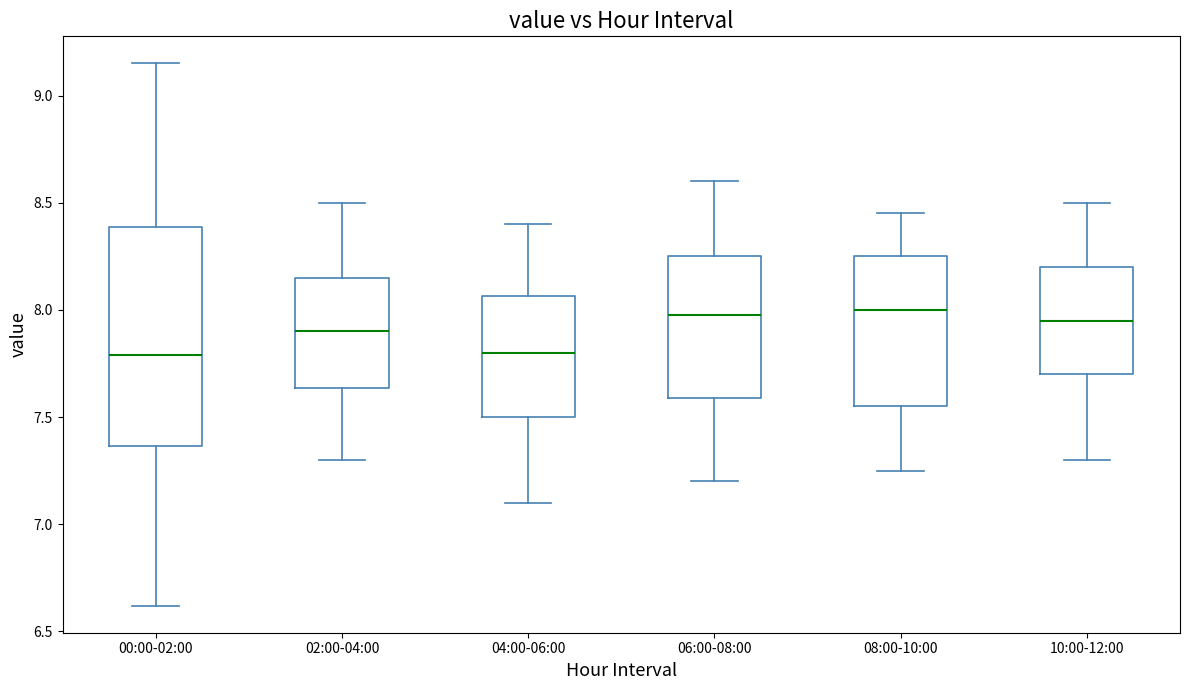

Reading left to right, transcribe this box plot: for each box, give where its median line is, the range the box spans, and where its two whiskers end, as read against the y-axis. The values are not printed on the chart, so give them approximately, as read against the axis.

00:00-02:00: median 7.80, box 7.35 to 8.40, whiskers 6.60 to 9.15
02:00-04:00: median 7.90, box 7.65 to 8.15, whiskers 7.30 to 8.50
04:00-06:00: median 7.80, box 7.50 to 8.05, whiskers 7.10 to 8.40
06:00-08:00: median 8.00, box 7.60 to 8.25, whiskers 7.20 to 8.60
08:00-10:00: median 8.00, box 7.55 to 8.25, whiskers 7.25 to 8.45
10:00-12:00: median 7.95, box 7.70 to 8.20, whiskers 7.30 to 8.50